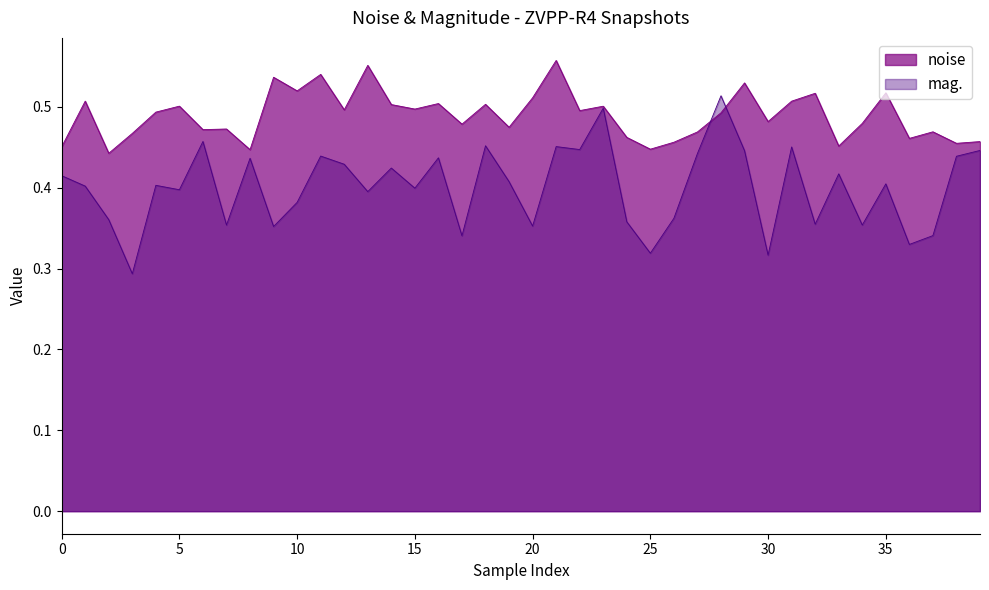

True or false: noise and mag. intersect in this chart.

True